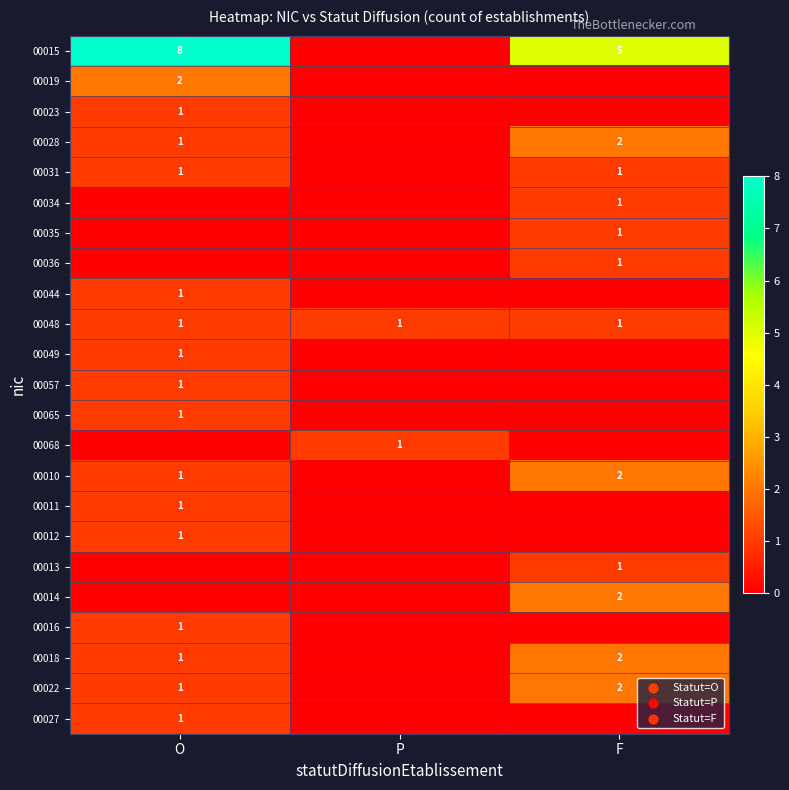

The 00068 series shows 1 at P. True or false?

True